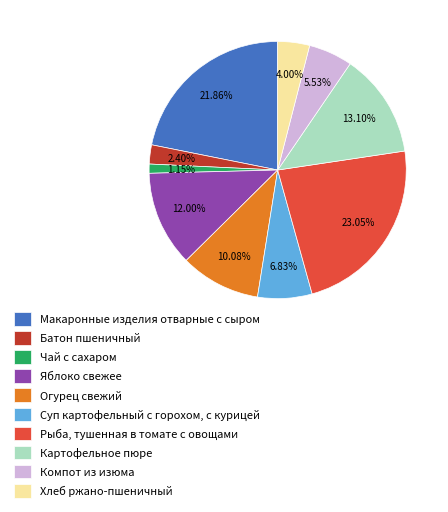

Which has a higher value, Батон пшеничный or Картофельное пюре?

Картофельное пюре